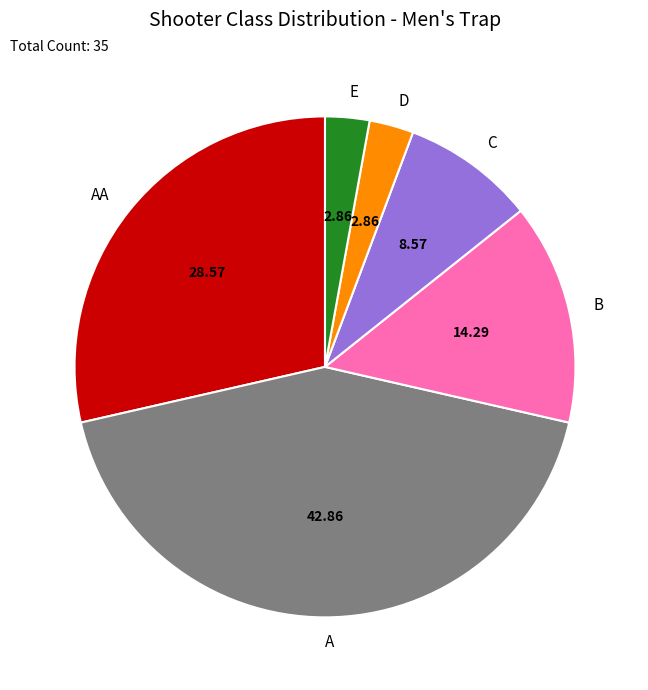

How many segments does this pie chart have?

6